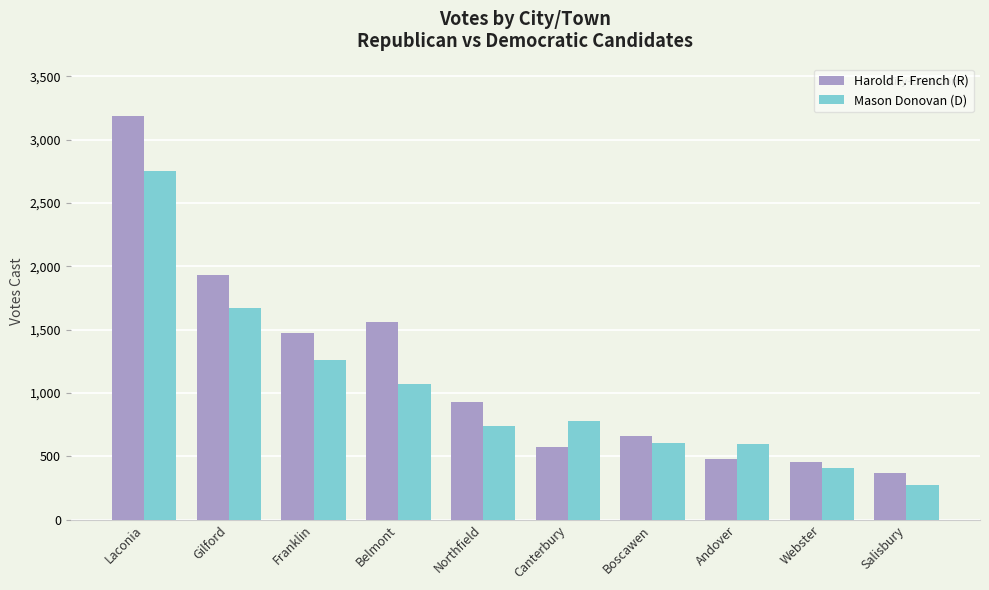

What position from the left is Andover?

8